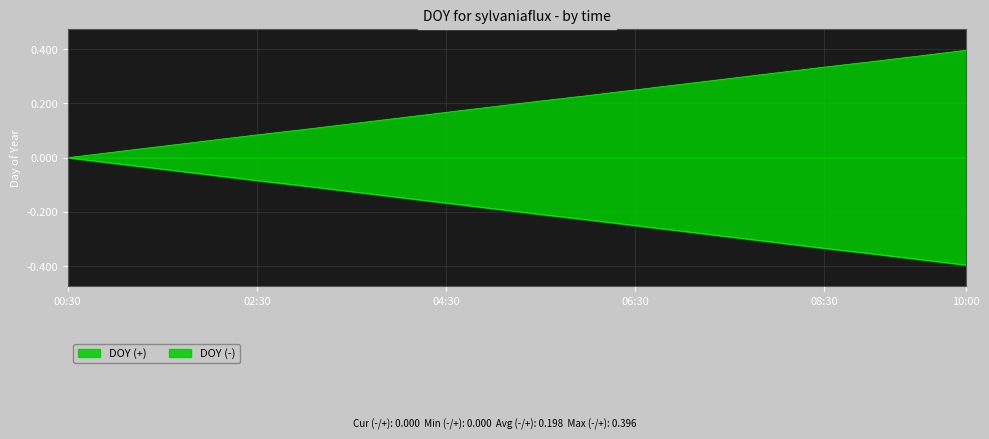

True or false: there are more than 1 points higher than both neighbors.

False